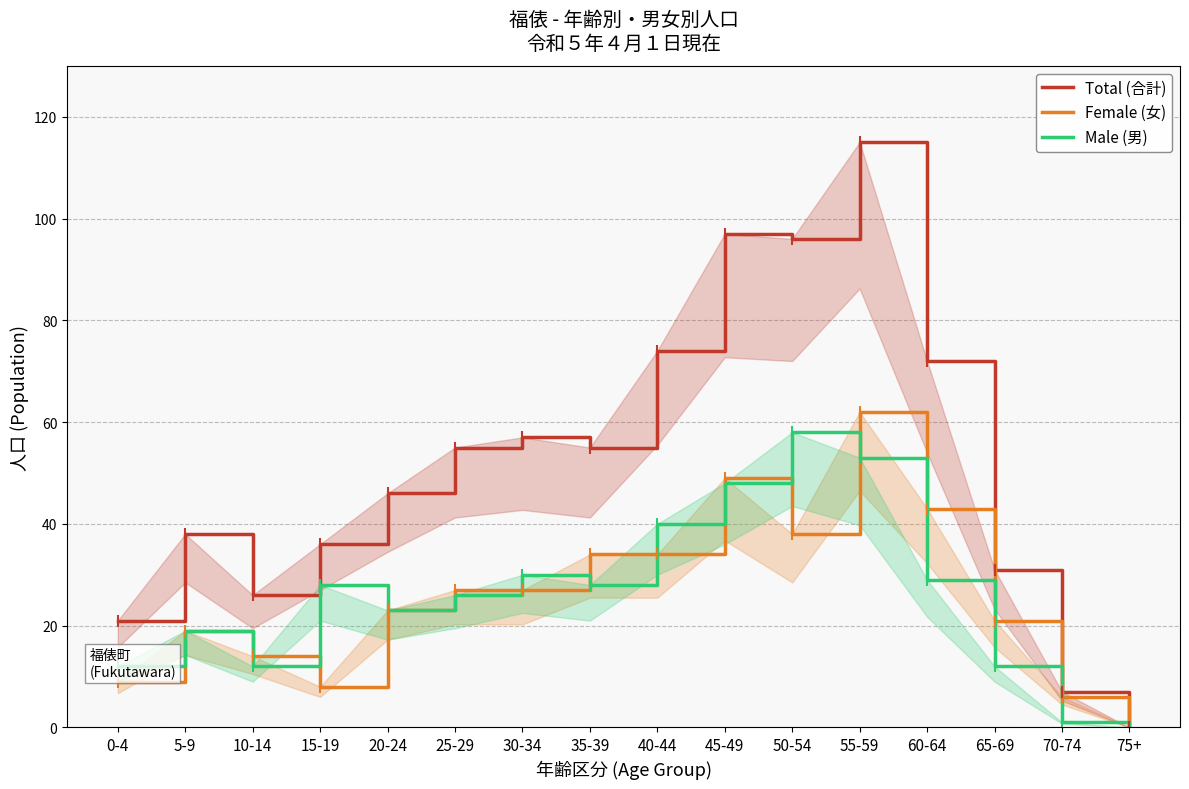

How many interior local peaks does the Male (男) series have?

4